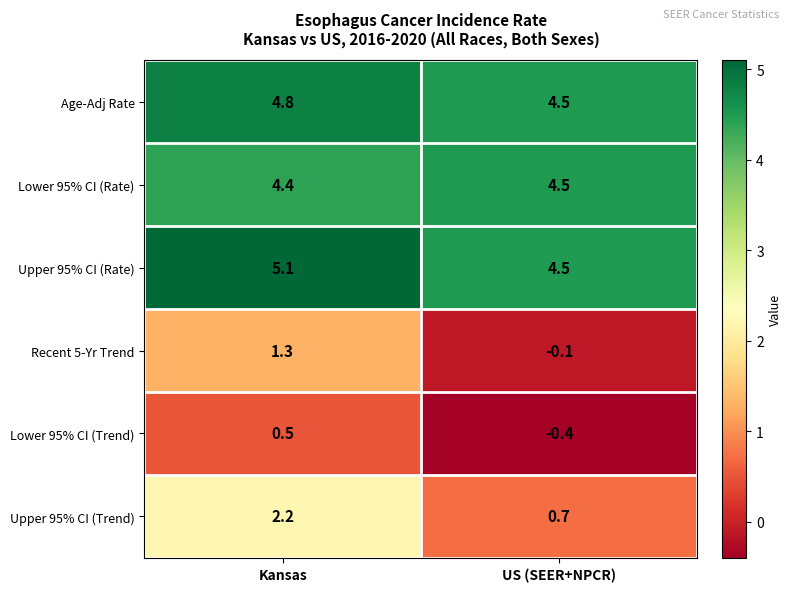

Which series has the largest range (max minus min)?

Upper 95% CI (Trend)